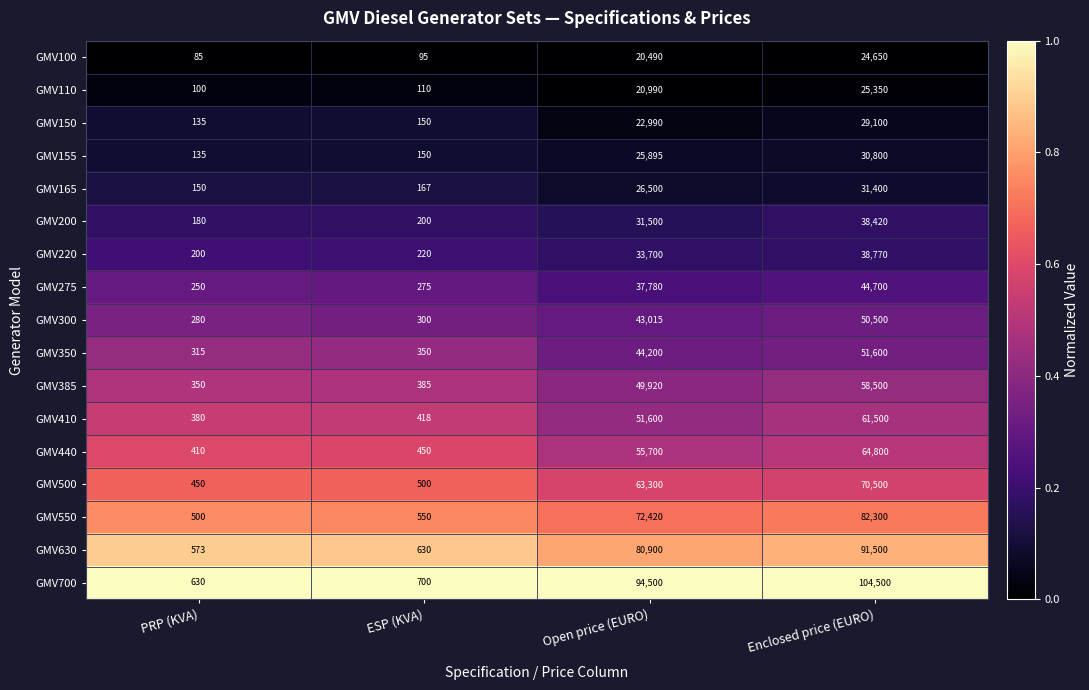

True or false: GMV700 has a value of 700 at ESP (KVA).

True